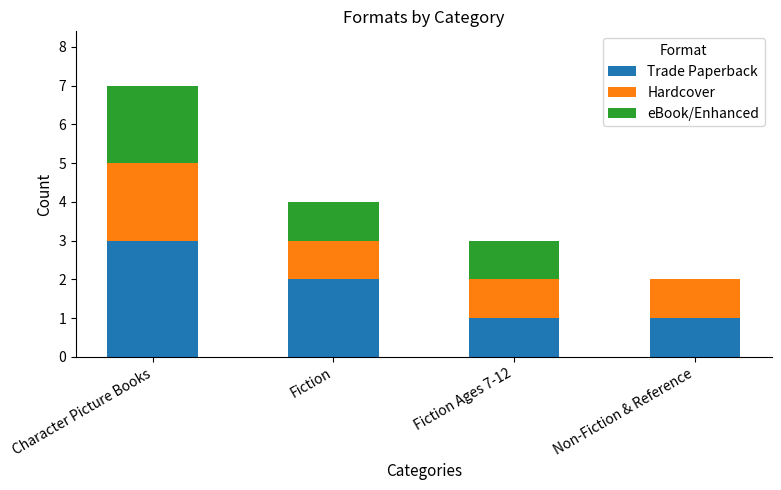

What are all the series names shown in the legend?

Trade Paperback, Hardcover, eBook/Enhanced